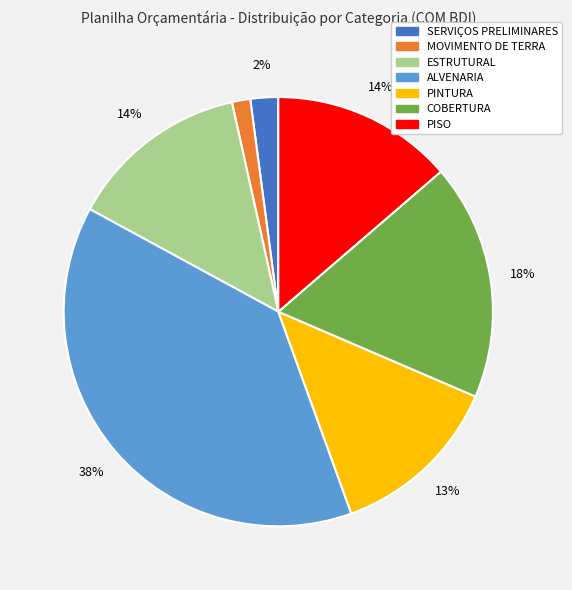

Which has a higher value, ESTRUTURAL or SERVIÇOS PRELIMINARES?

ESTRUTURAL